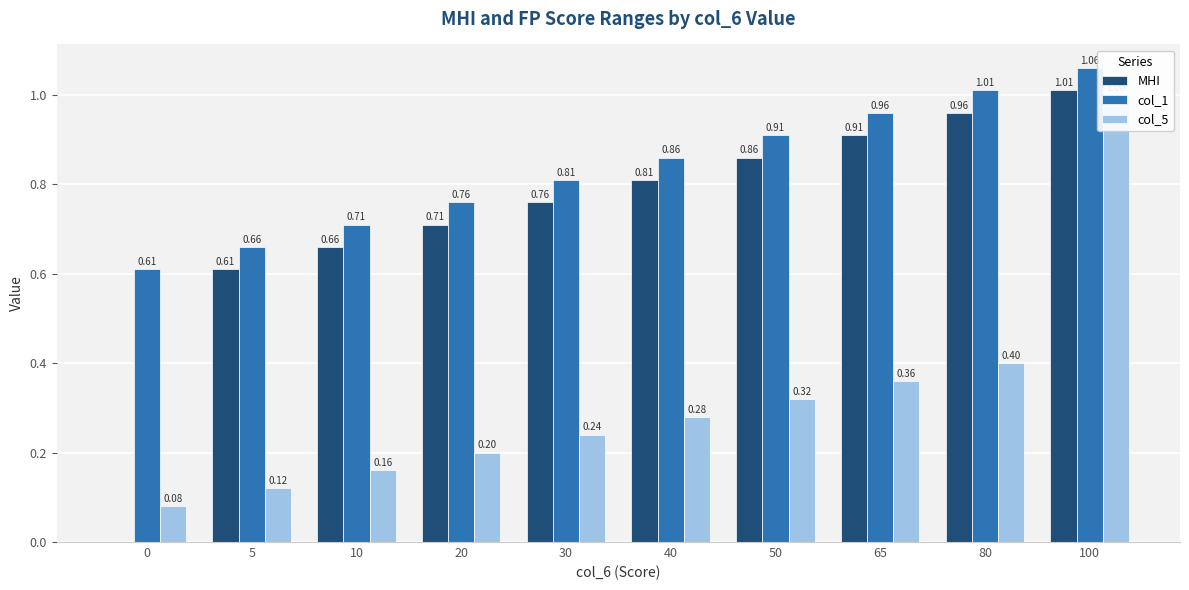

What is the total value across all series at 40?

1.9